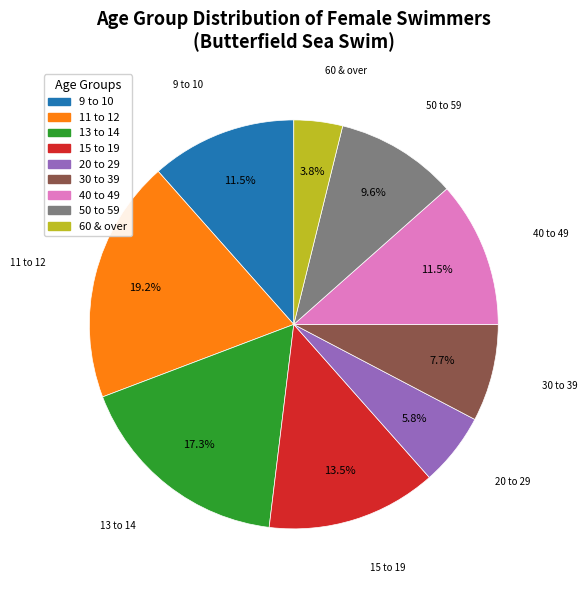

To the nearest percent, what is the difference between the 15 to 19 and 9 to 10 slice percentages?

2%